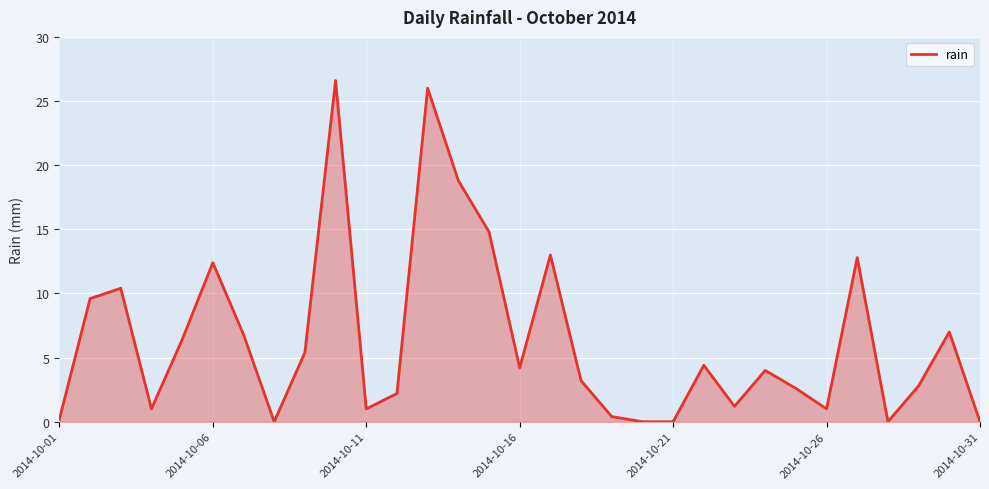

Does the chart have visible grid lines?

Yes